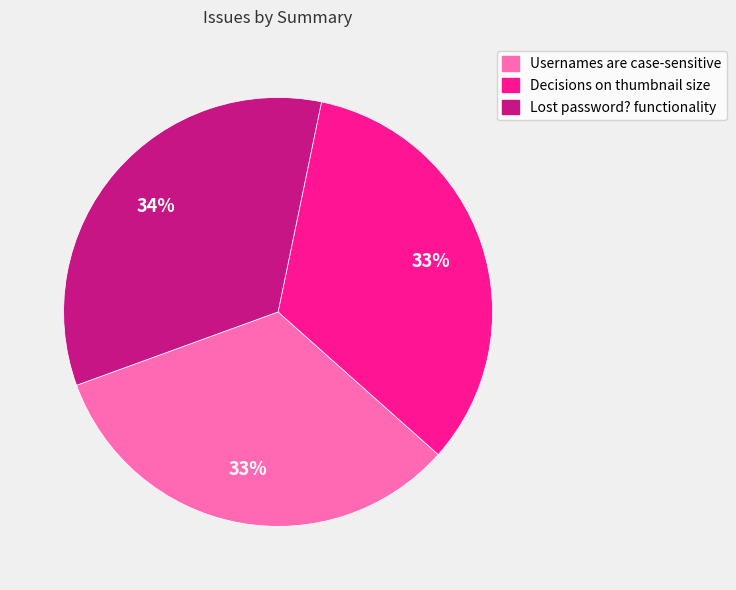

To the nearest percent, what is the average slice percentage?

33%